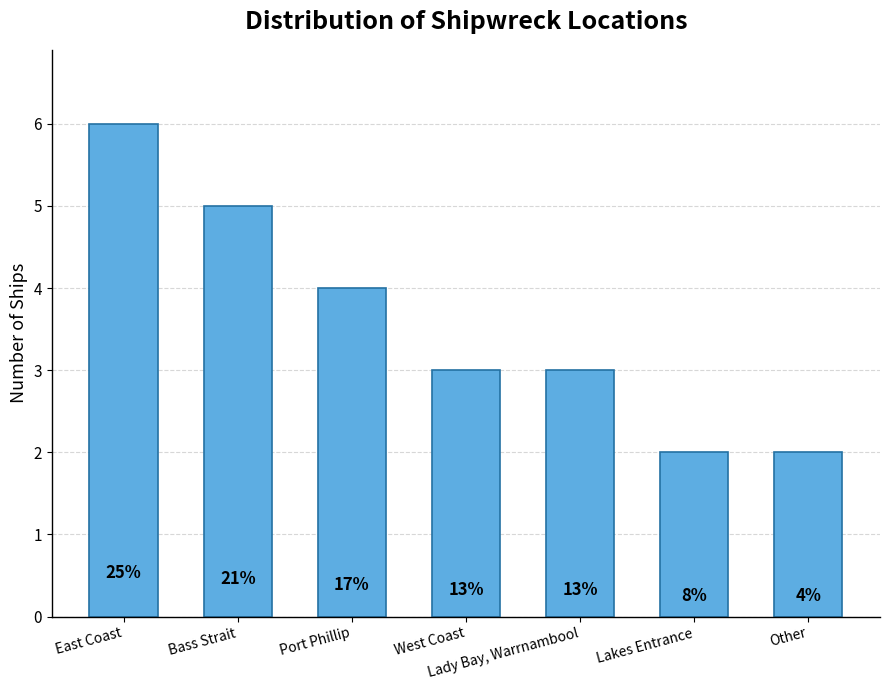

Between West Coast and Lakes Entrance, which is larger?

West Coast